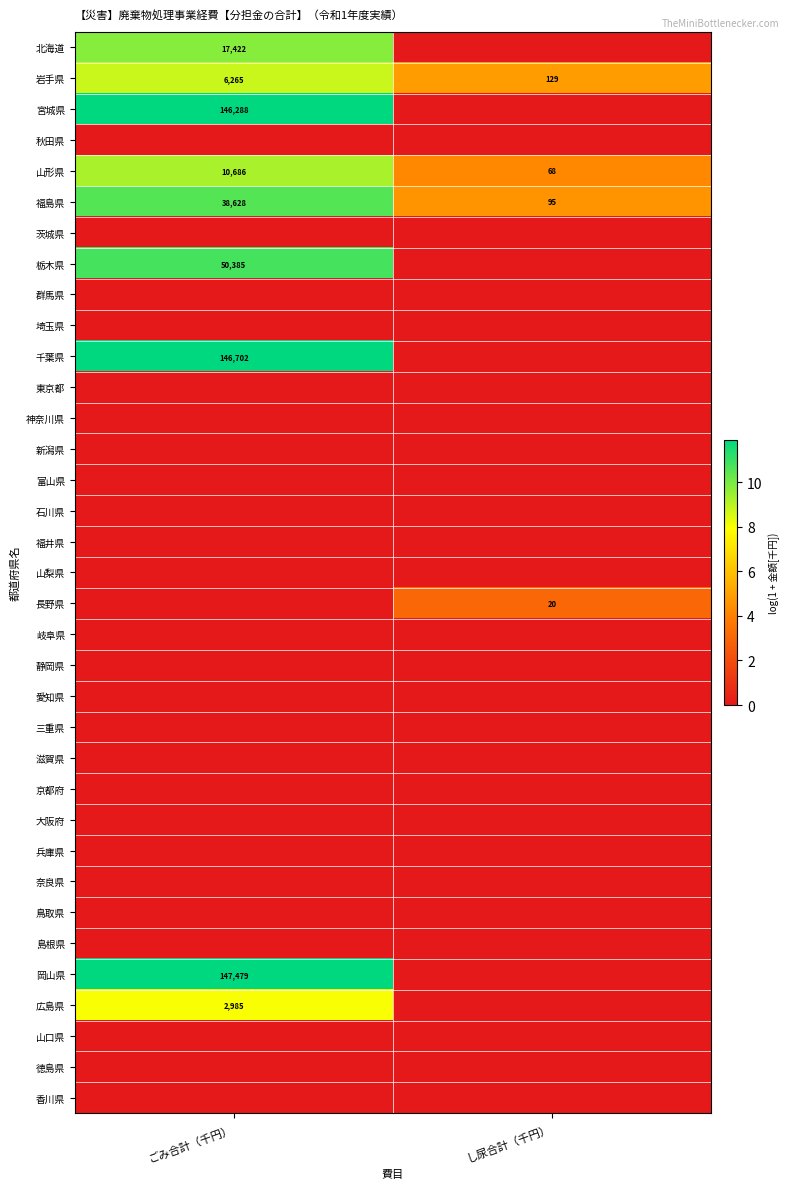

List the labels in order of 福島県 value, largest first.

ごみ合計（千円）, し尿合計（千円）